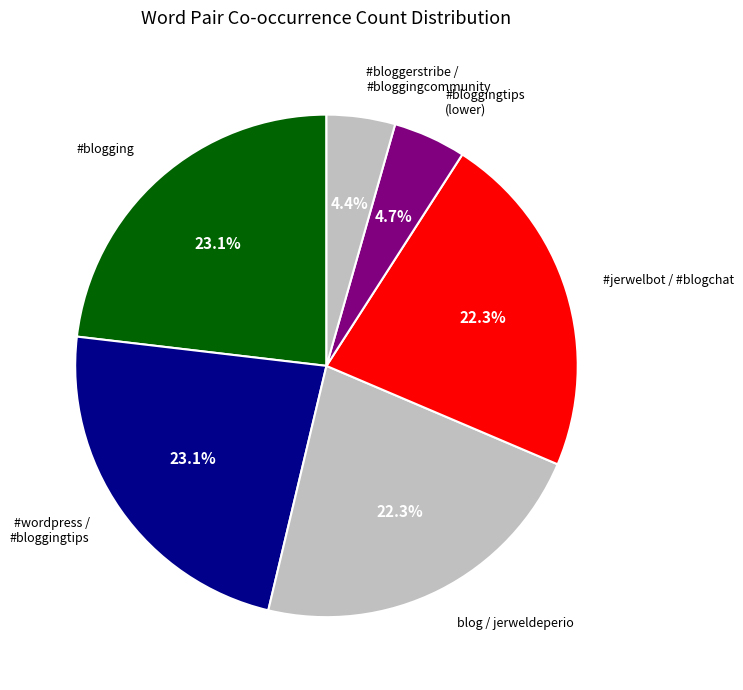

Is there any slice that represents more than half of the pie?

No